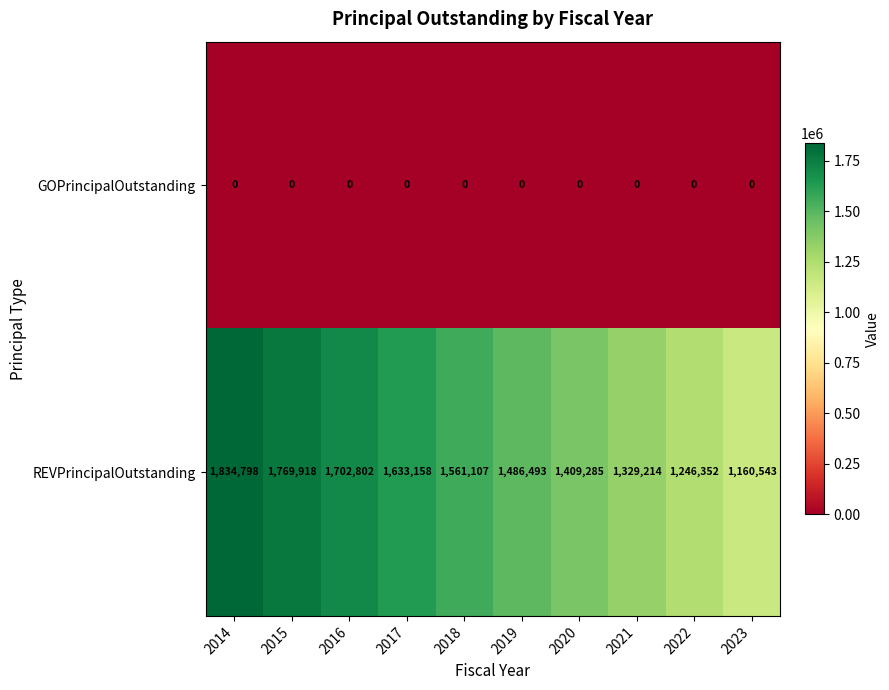

Which series changed the most between 2014 and 2017?

REVPrincipalOutstanding